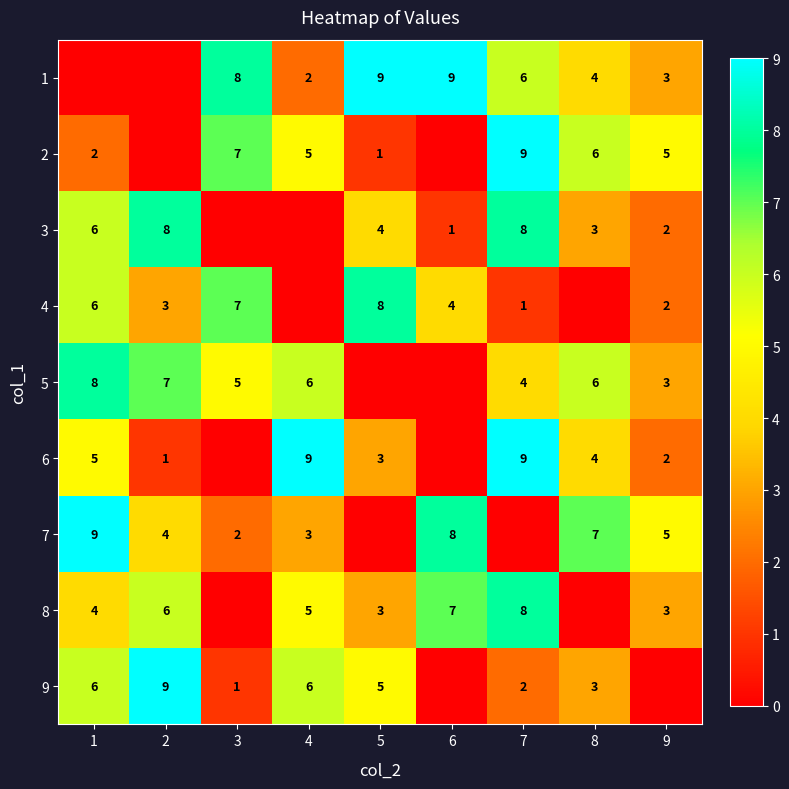

Is it true that 7 equals 5 at 4?

False